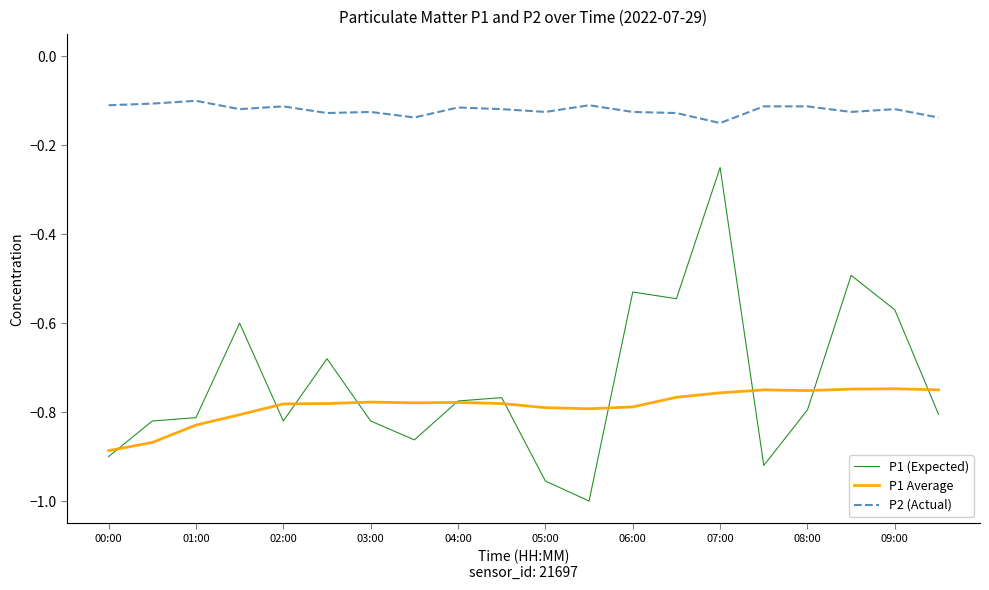

True or false: P2 (Actual) and P1 Average cross at least once.

False